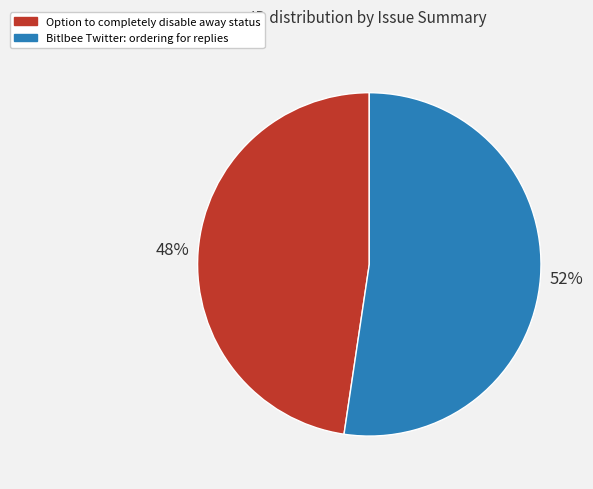

How many slices are in this pie chart?

2